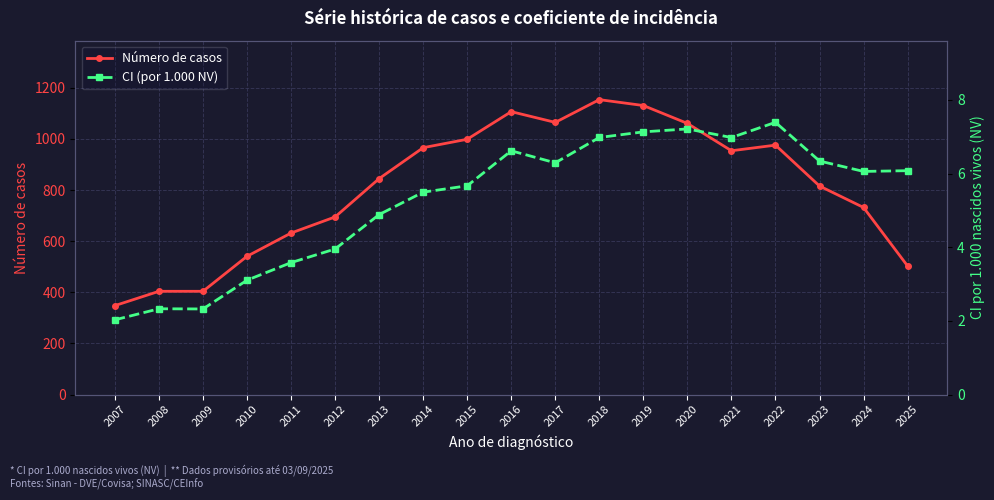

True or false: Número de casos and CI (por 1.000 NV) cross at least once.

False